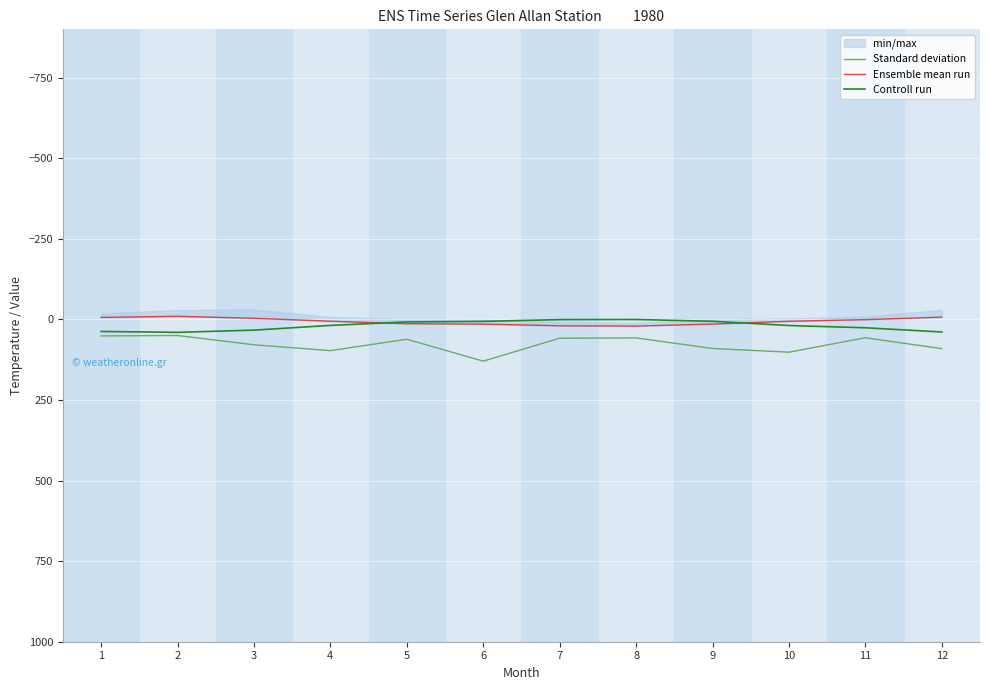

What is the value of the Ensemble mean run point at the 7th from the left?

19.8